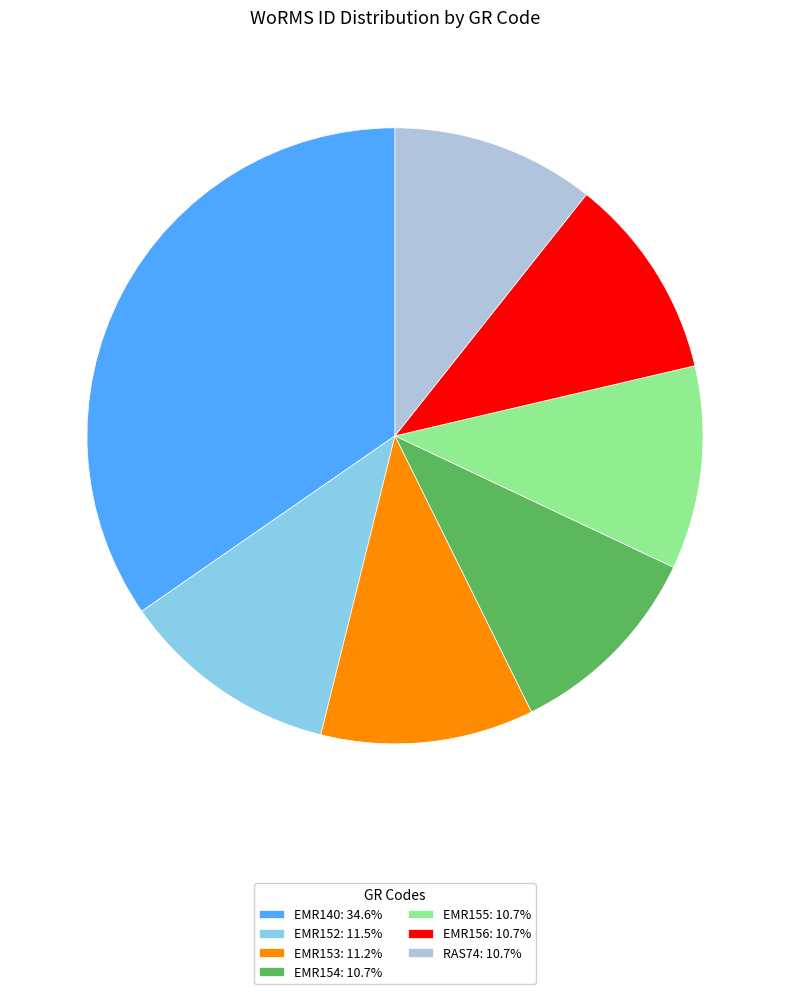

Is it true that EMR152 is 11% of the pie?

True